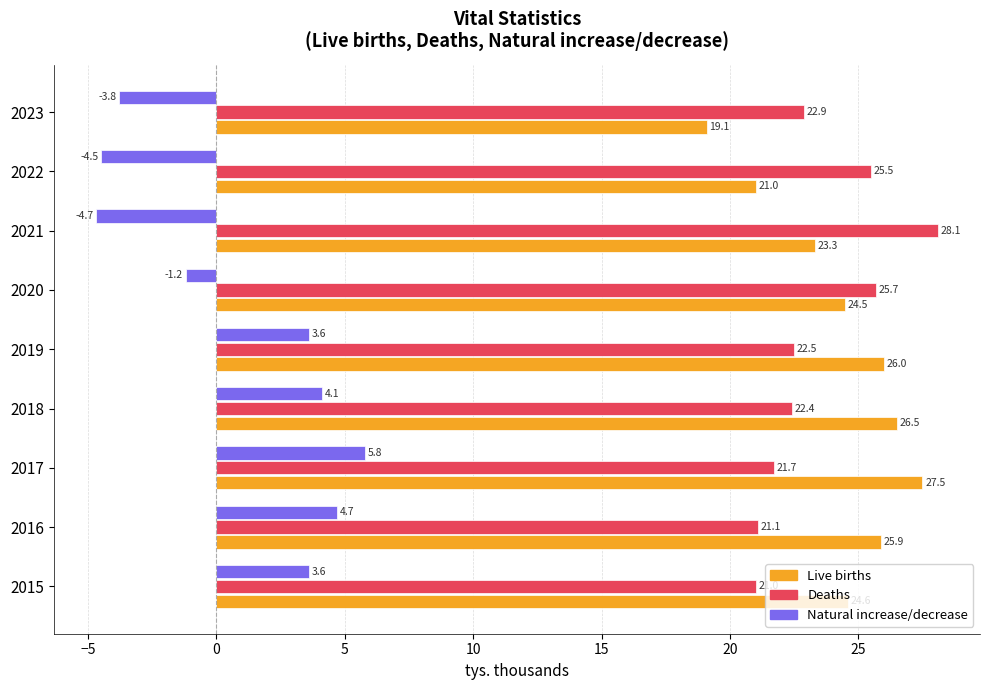

Which series has the largest total across all categories?

Live births